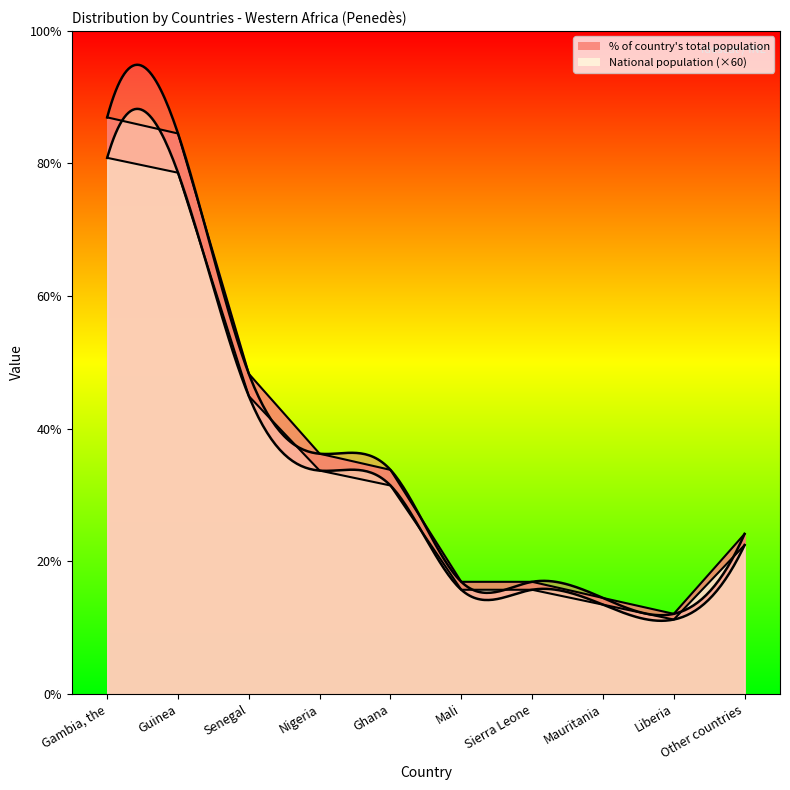

How many data points in National population are above 840?

4